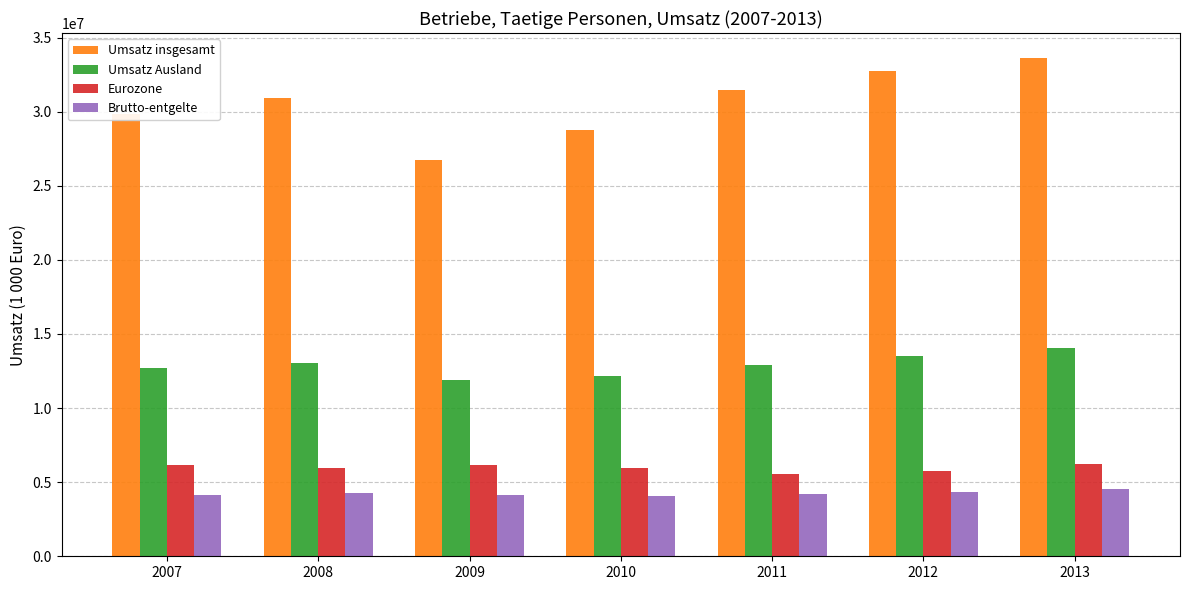

Is it true that Umsatz Ausland equals 13479233.7 at 2012?

True